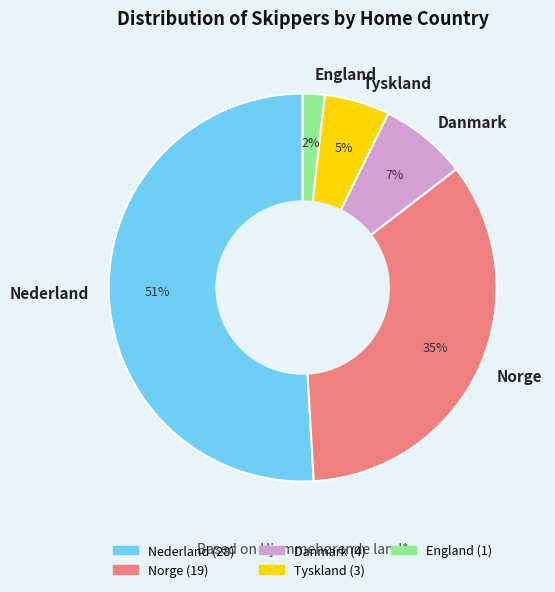

What percentage is the Danmark slice, to the nearest percent?

7%